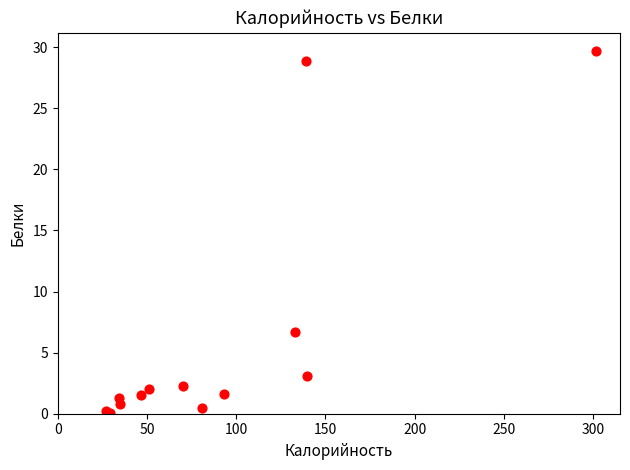

What Y value in the scatter plot is closest to 14?

6.7